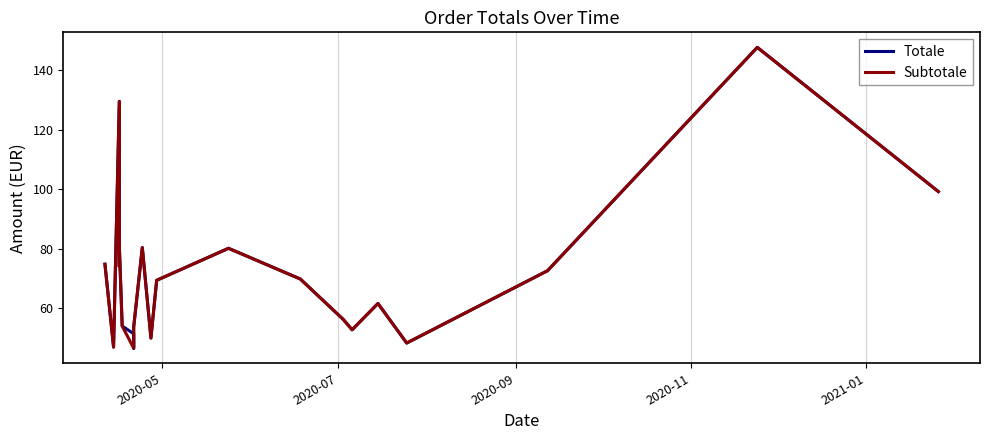

What are all the series names shown in the legend?

Totale, Subtotale